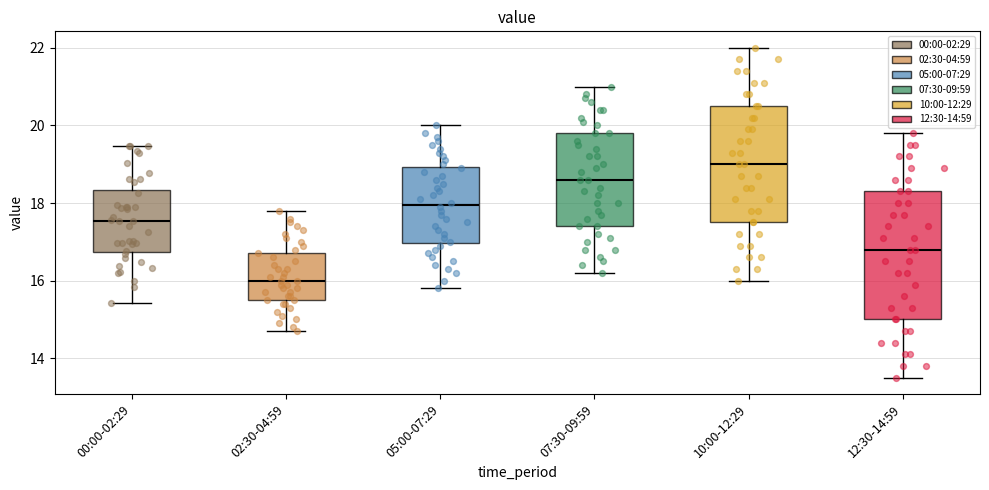

Reading left to right, read every box against the y-axis: the position of its median line, the range the box covers, and the ends of its whiskers. The values are not printed on the chart, so give them approximately, as read against the axis.

00:00-02:29: median 17.6, box 16.8 to 18.4, whiskers 15.4 to 19.4
02:30-04:59: median 16.0, box 15.6 to 16.8, whiskers 14.8 to 17.8
05:00-07:29: median 18.0, box 17.0 to 19.0, whiskers 15.8 to 20.0
07:30-09:59: median 18.6, box 17.4 to 19.8, whiskers 16.2 to 21.0
10:00-12:29: median 19.0, box 17.6 to 20.6, whiskers 16.0 to 22.0
12:30-14:59: median 16.8, box 15.0 to 18.4, whiskers 13.6 to 19.8